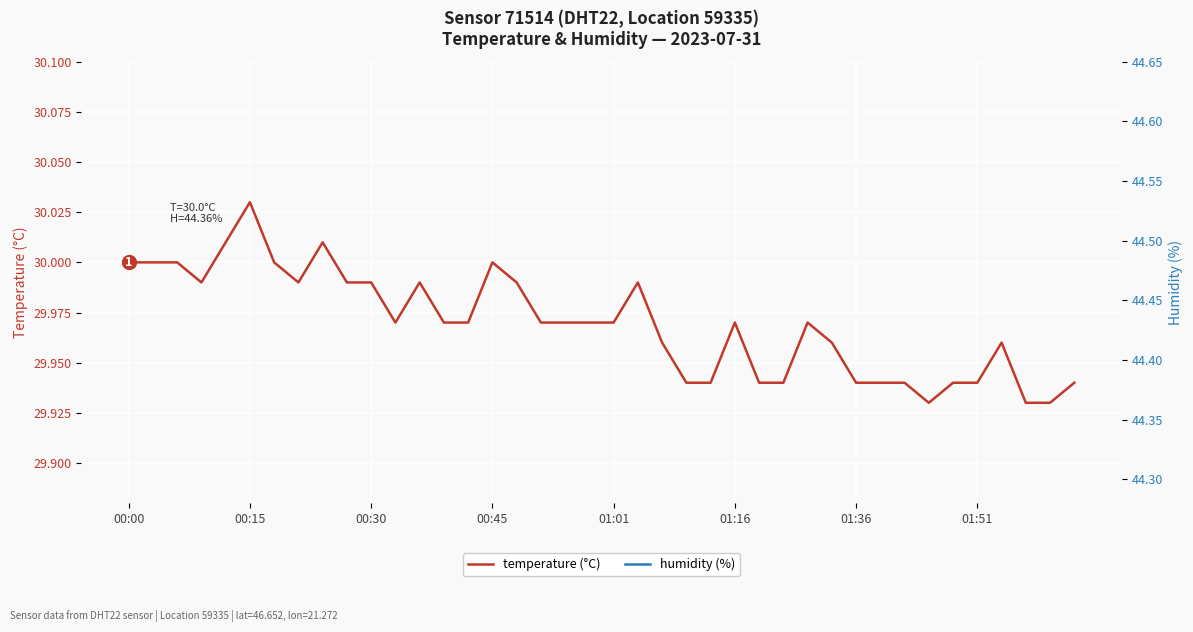

True or false: temperature (°C) and humidity (%) intersect in this chart.

False